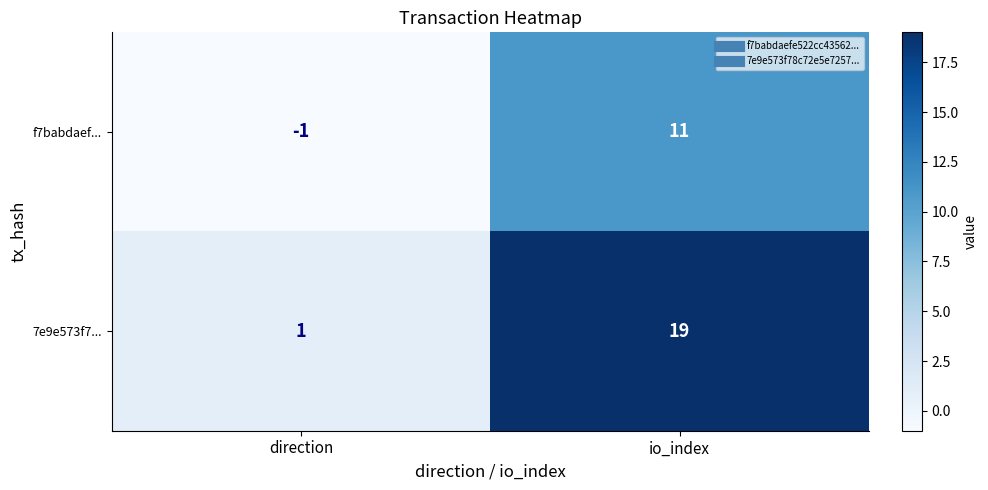

What is the highest value of the 7e9e573f7... series?

19